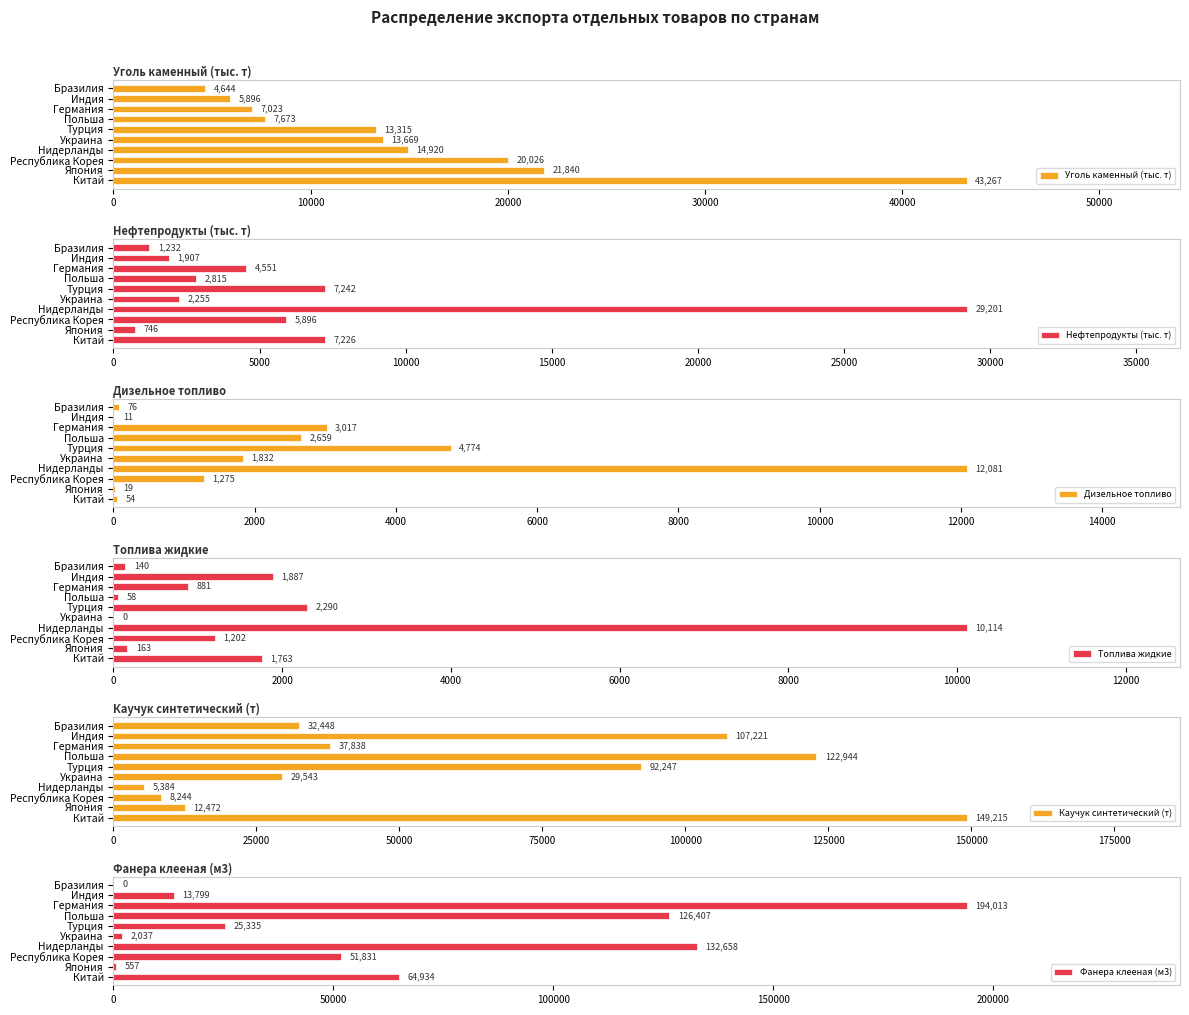

Rank the categories by Каучук синтетический (т) value from highest to lowest.

Китай, Польша, Индия, Турция, Германия, Бразилия, Украина, Япония, Республика Корея, Нидерланды